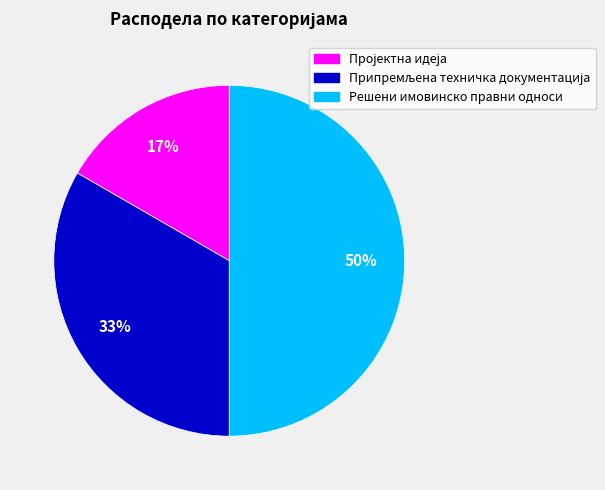

To the nearest percent, what is the difference between the largest and smallest slice percentages?

33%